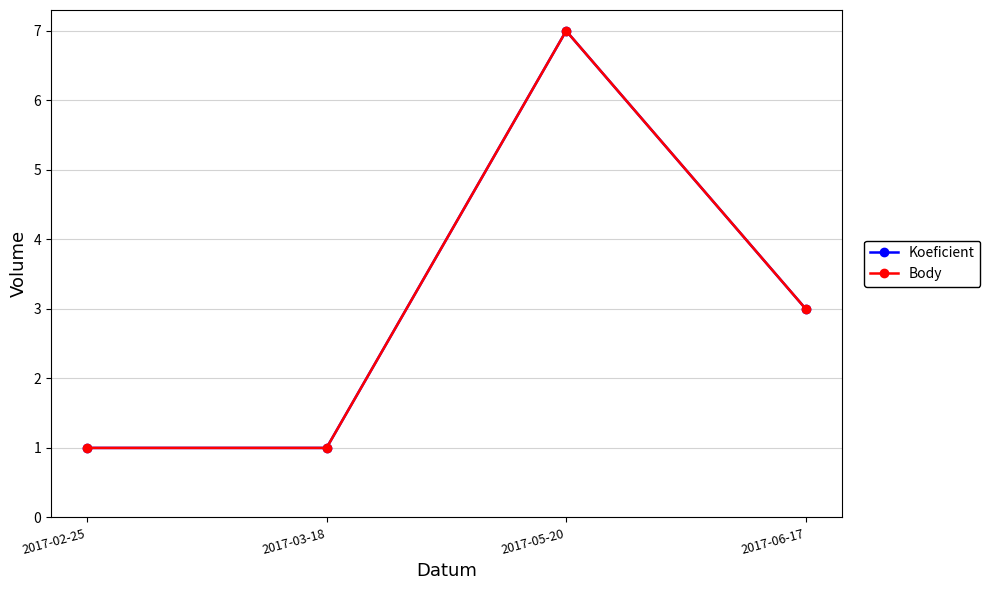

Where is Body nearest to the value 4?

2017-06-17